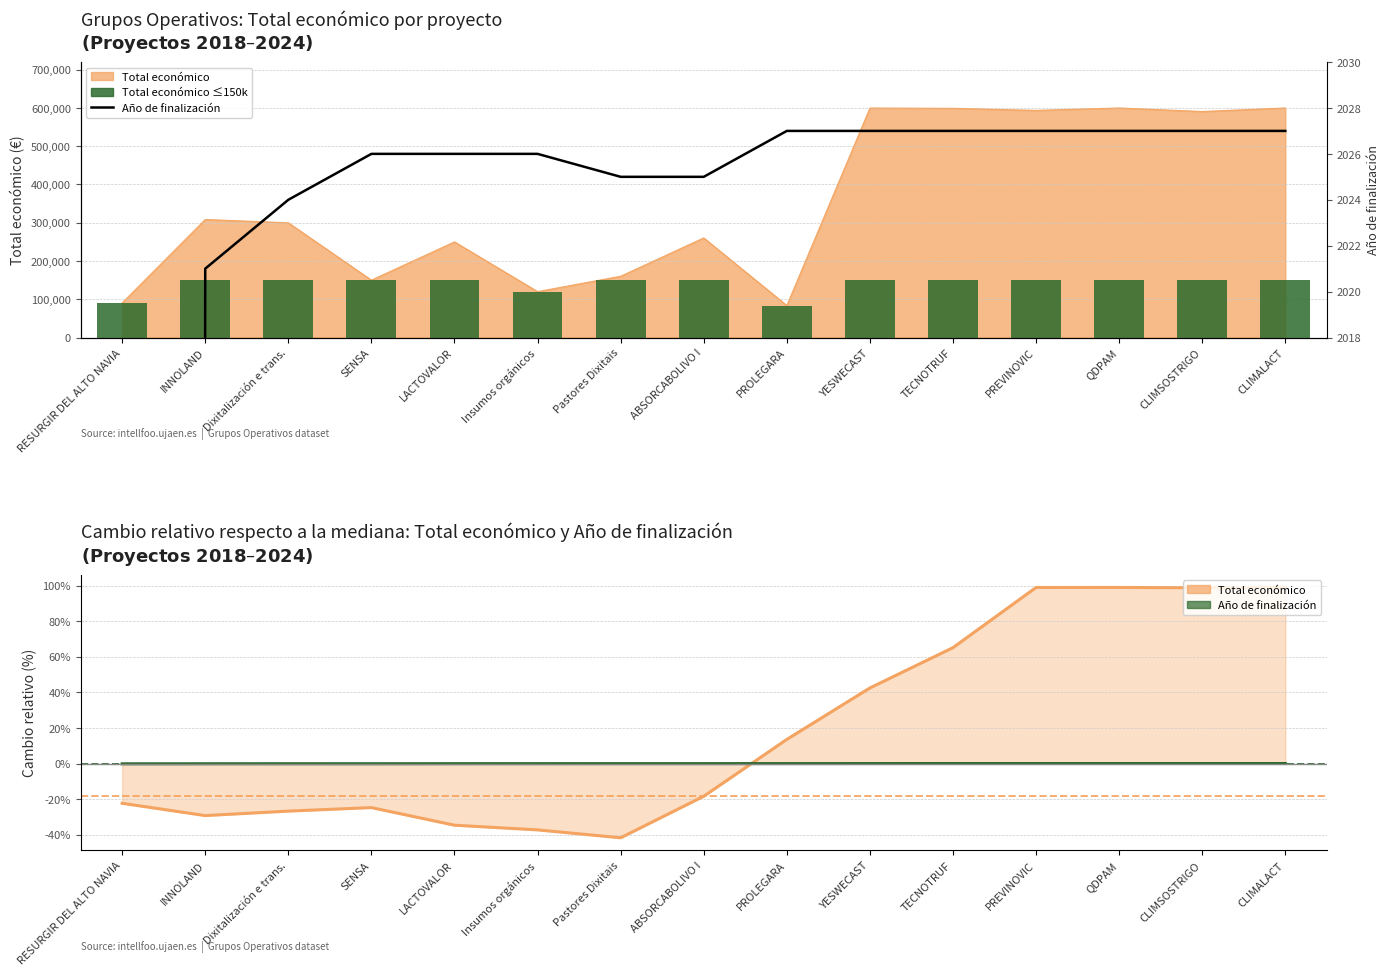

The value of Año de finalización at LACTOVALOR is 2717. True or false?

False